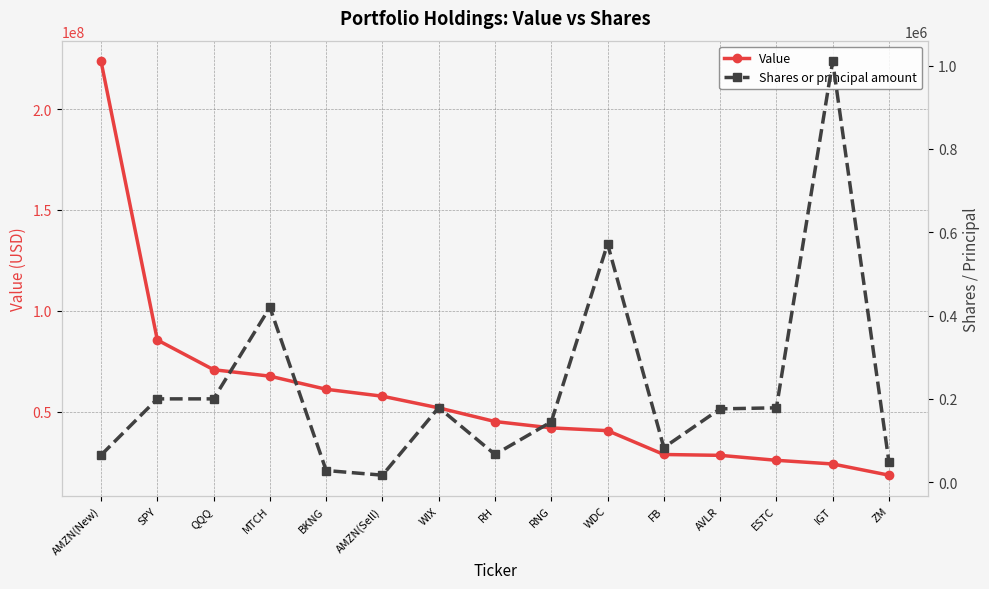

True or false: Value and Shares or principal amount cross at least once.

False